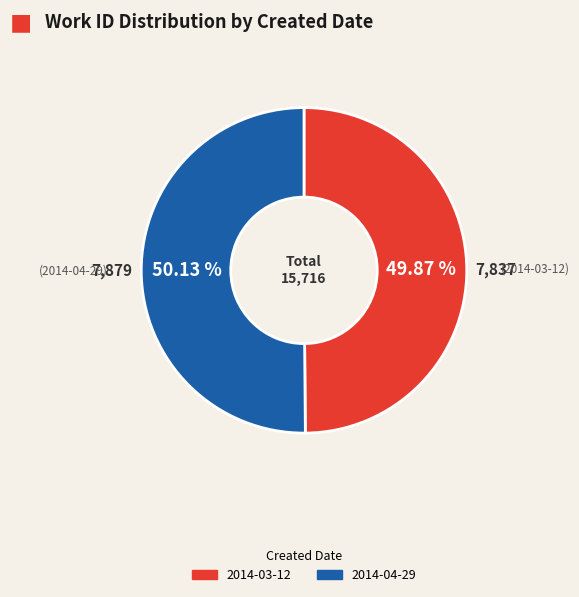

To the nearest percent, what is the combined percentage of 2014-04-29 and 2014-03-12?

100%